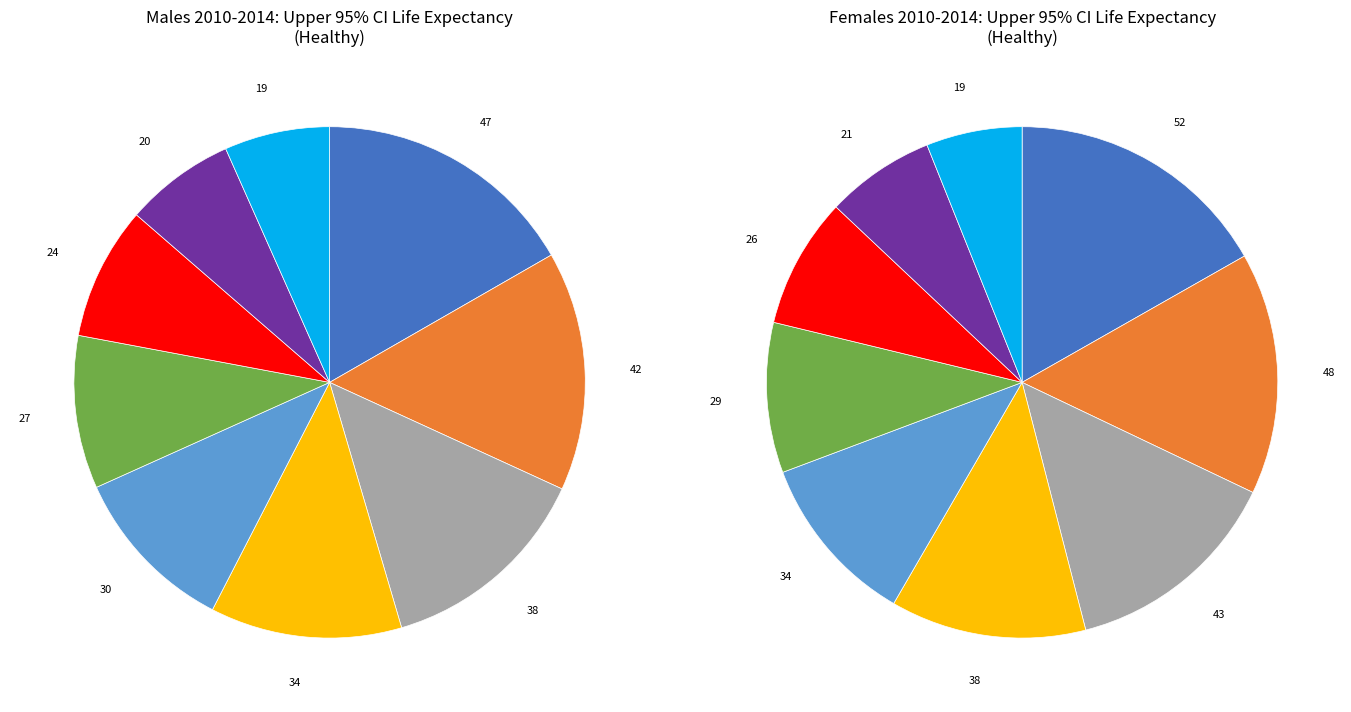

Does 80-84 represent more than half of the total?

No